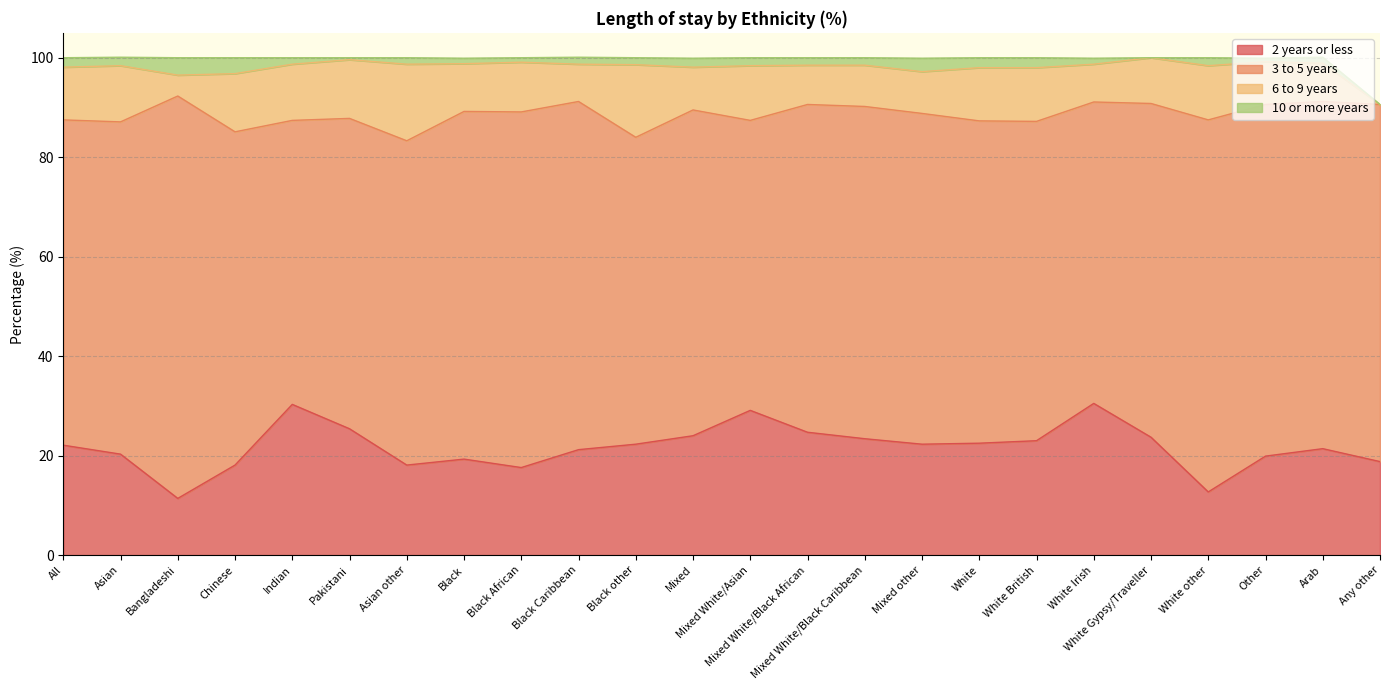

Does the chart display data point markers on the line(s)?

No